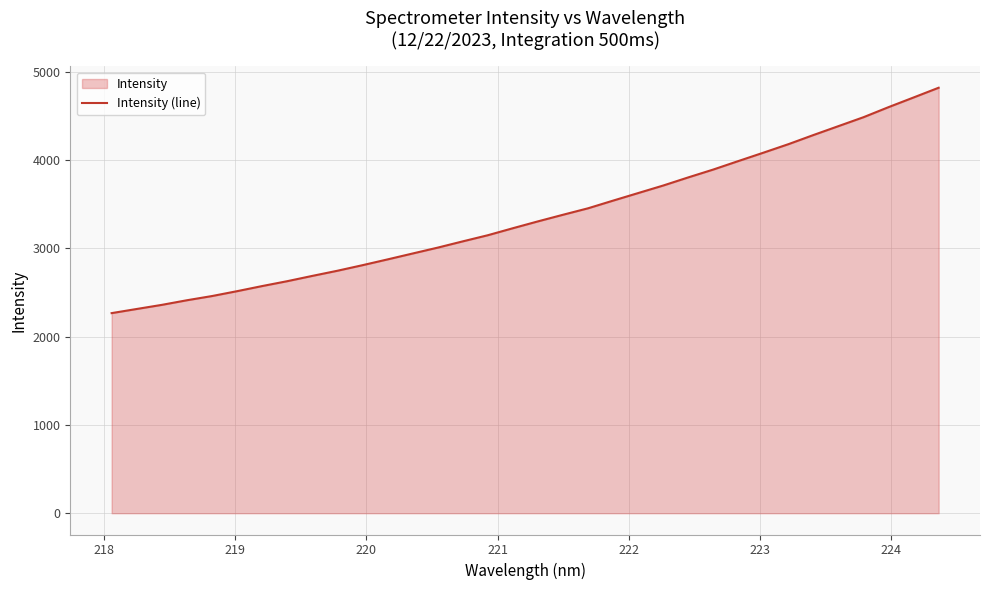

What is the minimum value shown in the chart?

2266.0